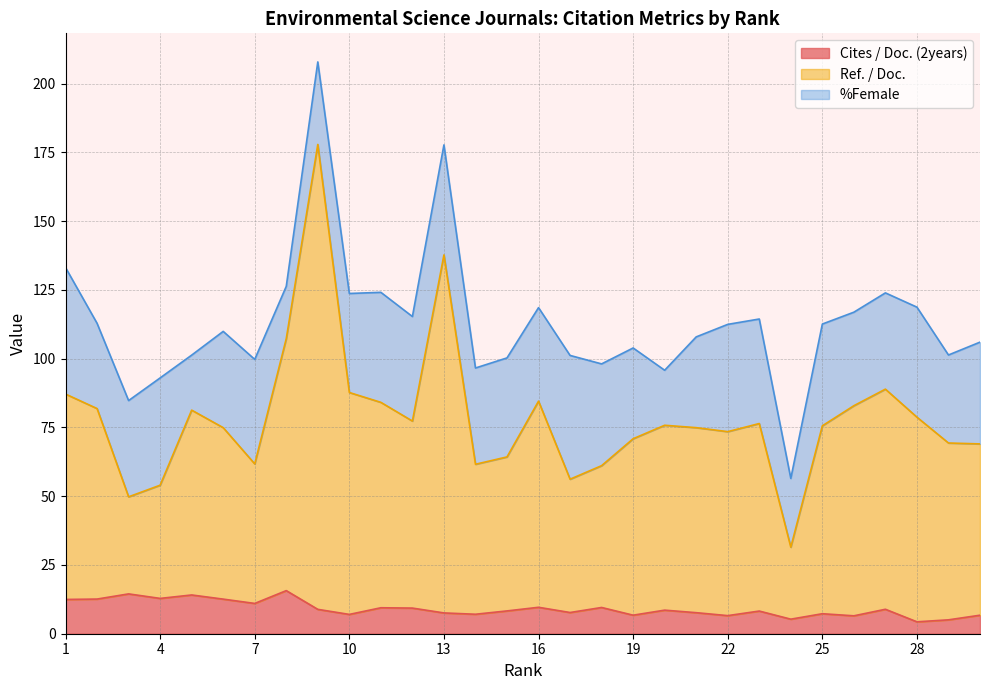

What is the maximum value for Cites / Doc. (2years)?

15.7